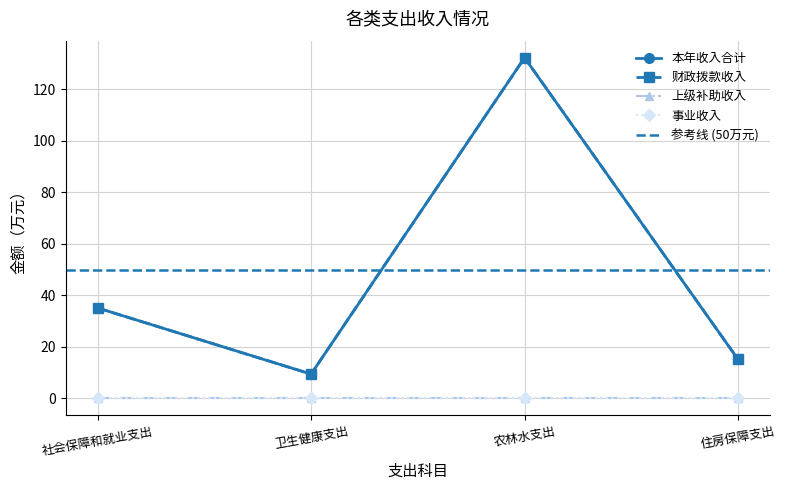

Where is the first local maximum for 本年收入合计?

农林水支出